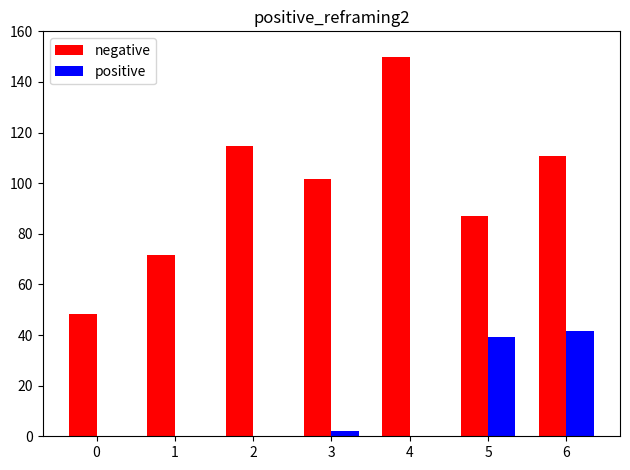

What is the greatest value displayed?

150.0